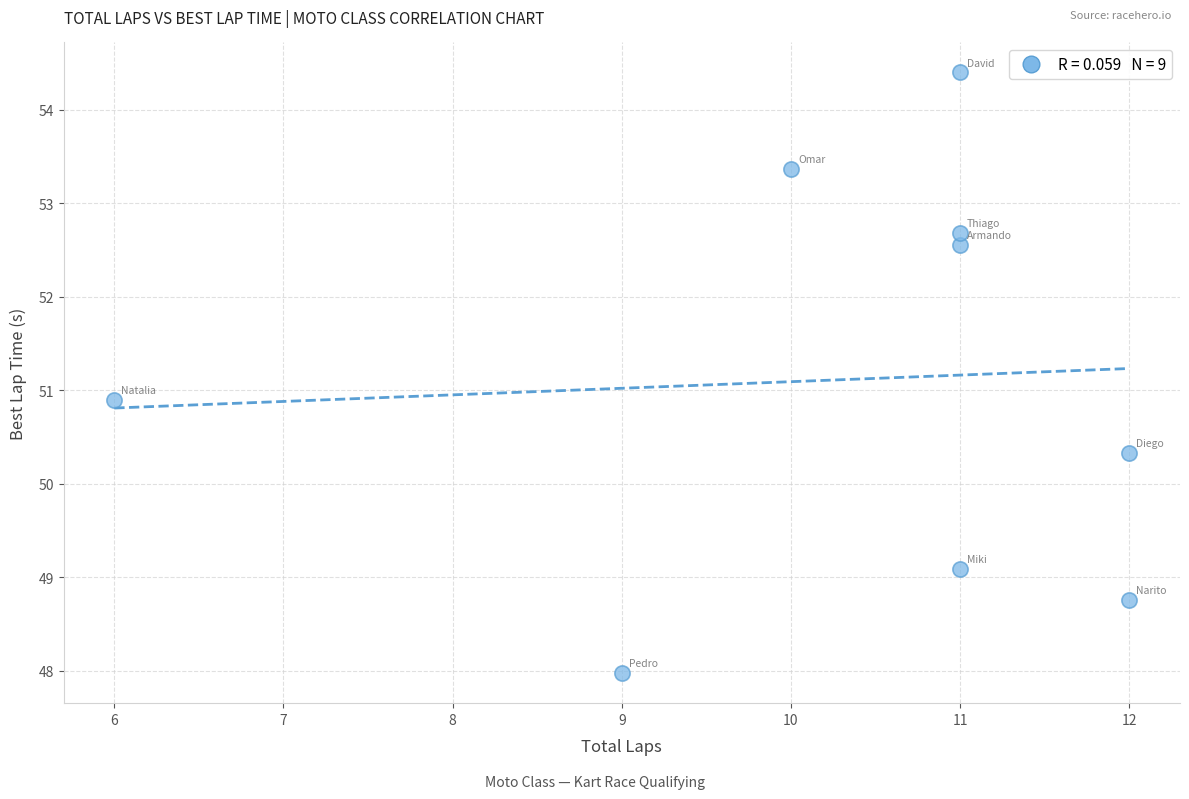

What Y value in the scatter plot is closest to 51?

50.9